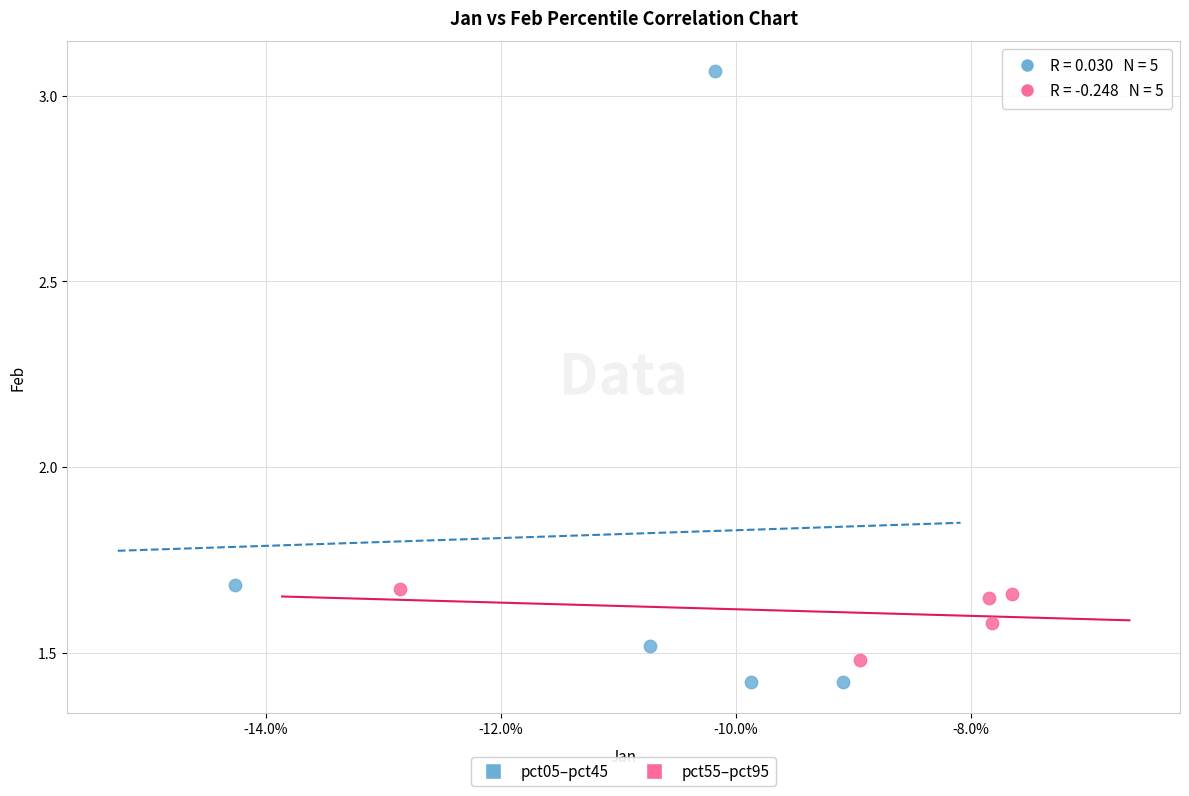

Which series reaches the maximum Y coordinate?

pct05–pct45